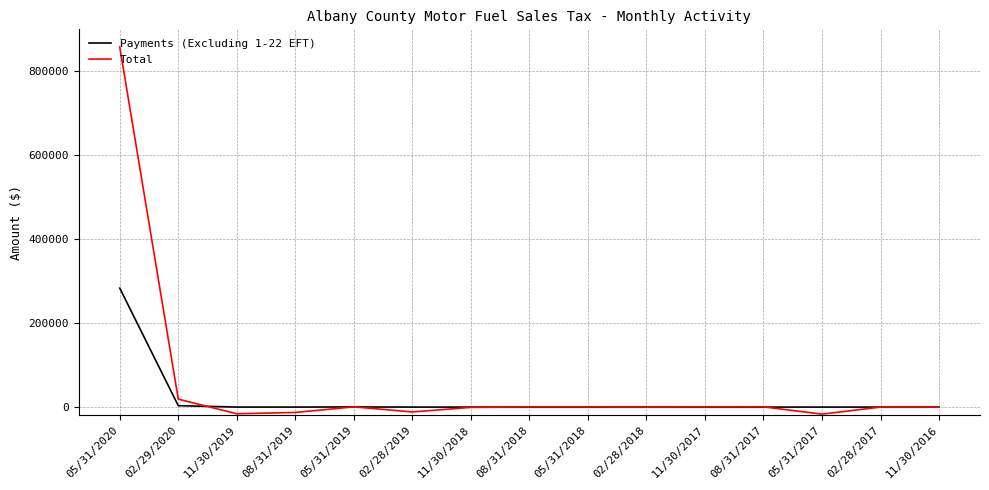

What is the difference between the highest and lowest values at 05/31/2020?

574432.3